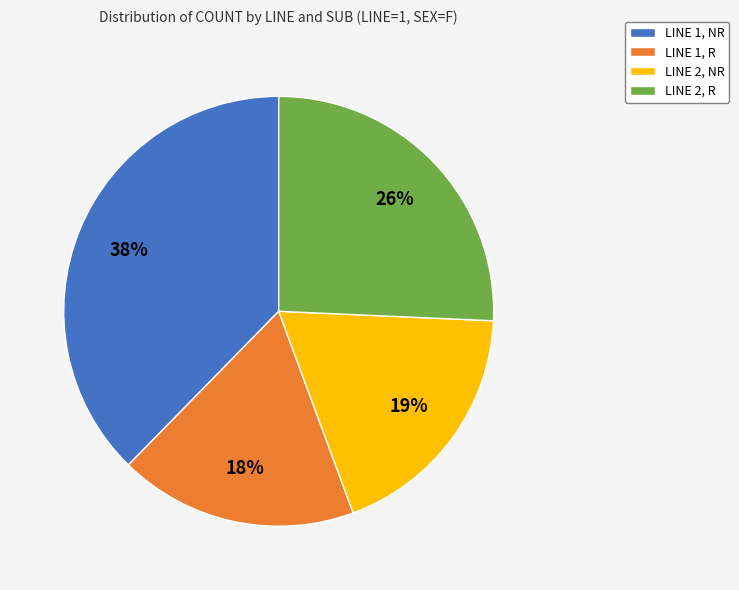

Combined, do LINE 2, NR and LINE 1, R account for over 50%?

No